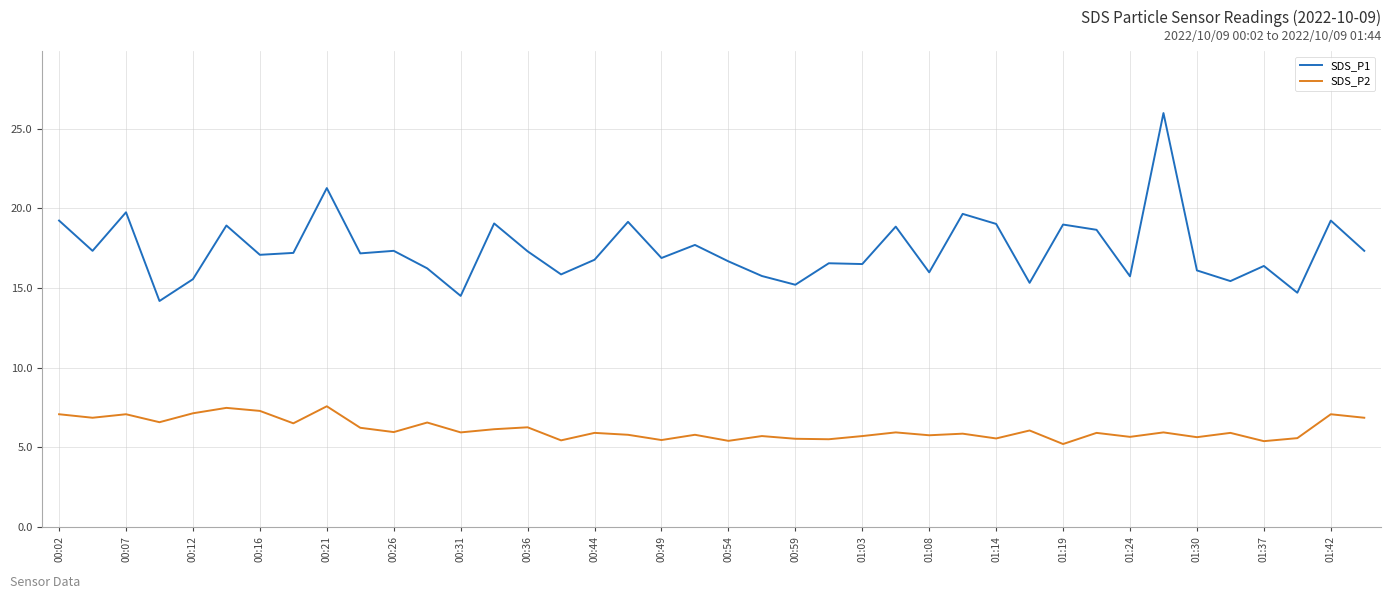

What is the minimum value for SDS_P2?

5.2